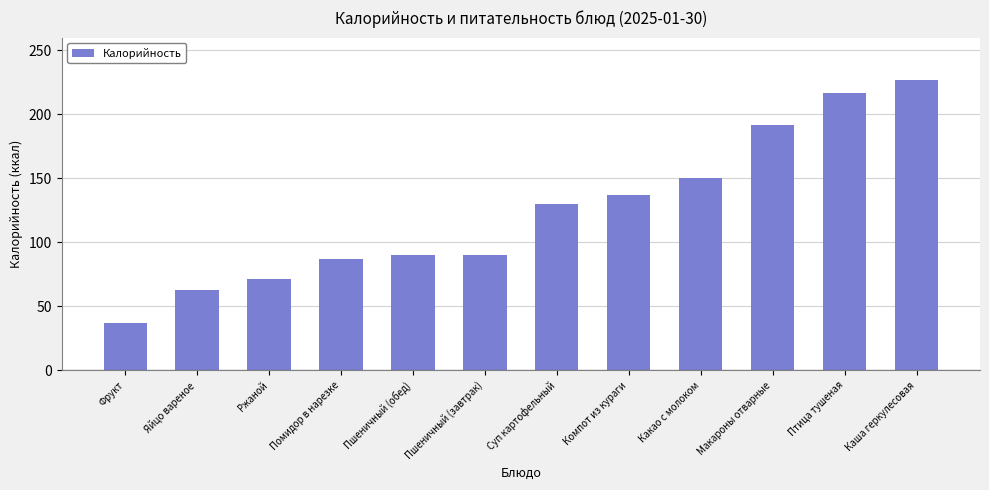

What is the sum of all values?

1491